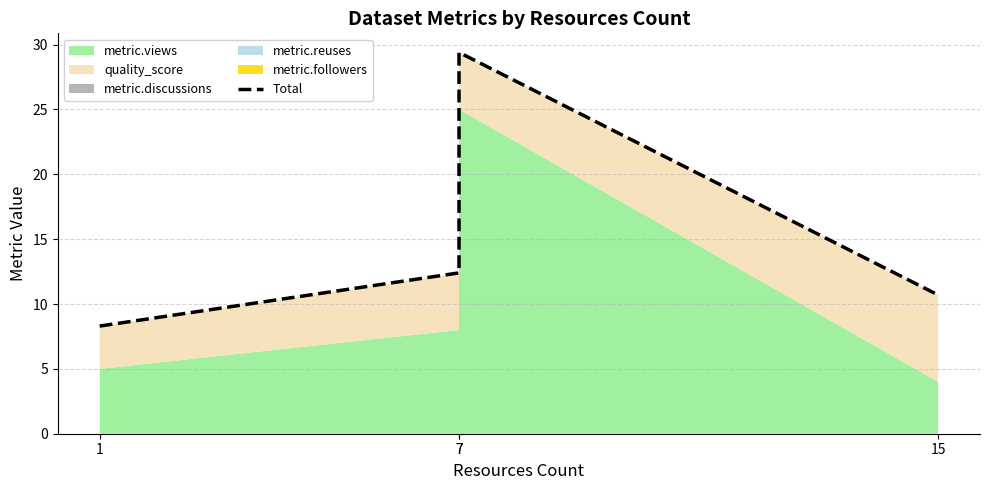

Rank the categories by value from highest to lowest.

7, 7, 15, 1